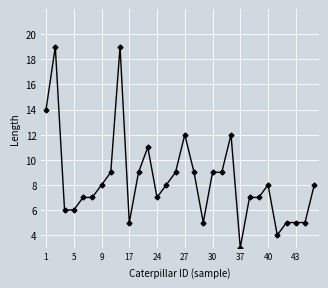

Is this an area chart (filled region under the line)?

No